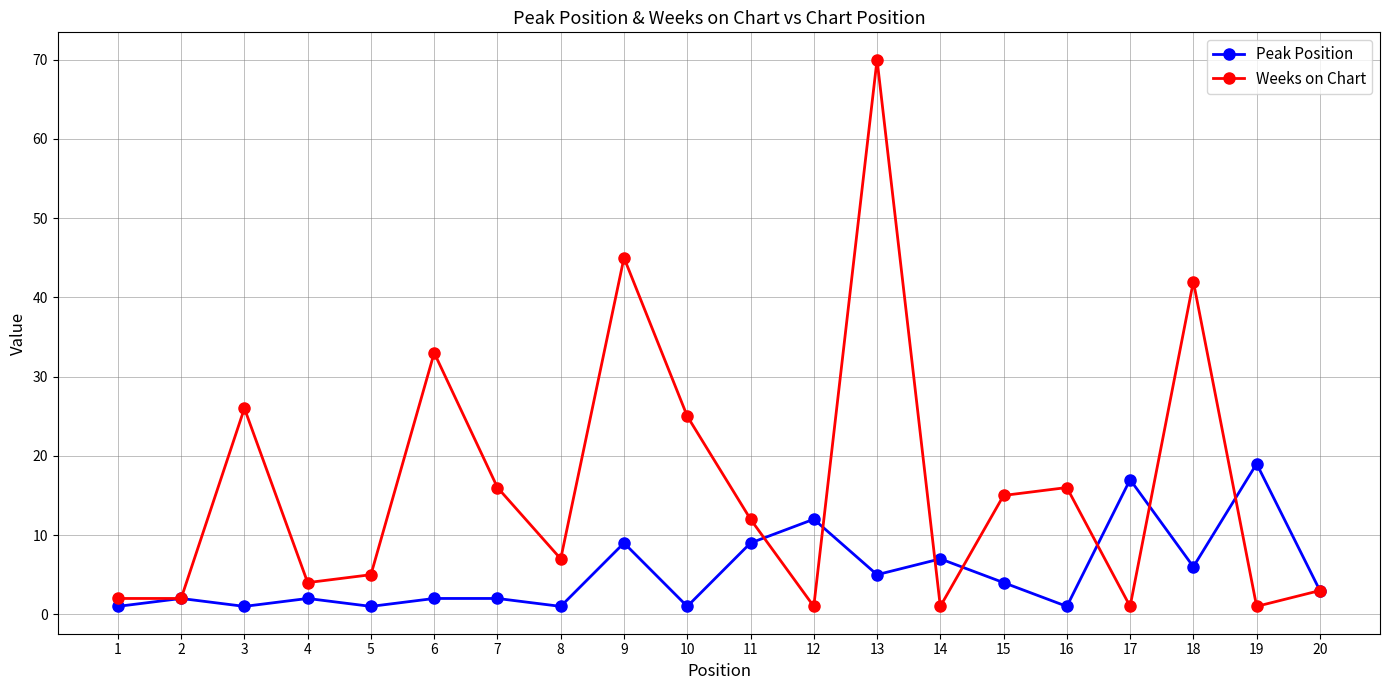

What is the value of the Peak Position point at the 17th from the left?

17